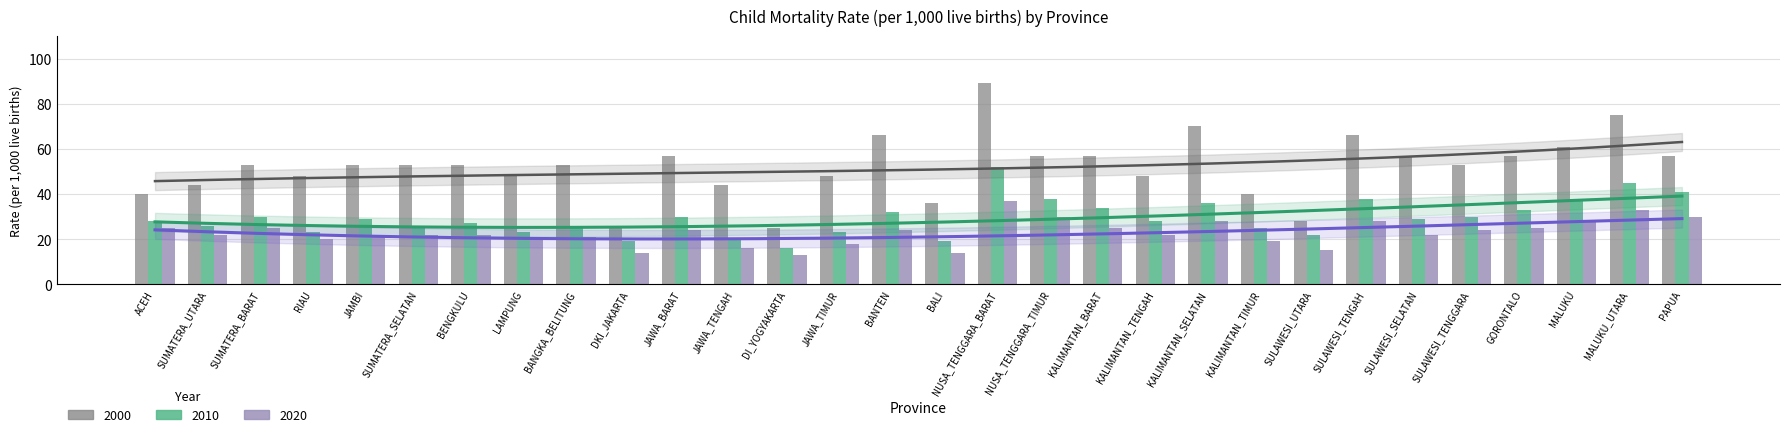

Between KALIMANTAN_BARAT and SULAWESI_TENGGARA, which is larger?

KALIMANTAN_BARAT